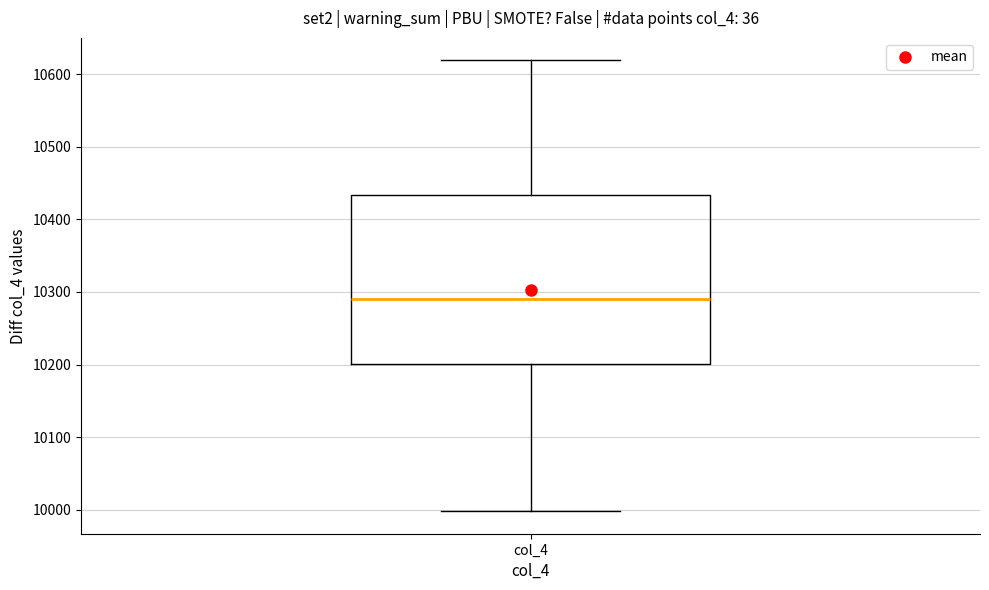

Where does the upper whisker of the box for col_4 end on the y-axis? The values are not printed on the chart, so give them approximately, as read against the axis.

10620